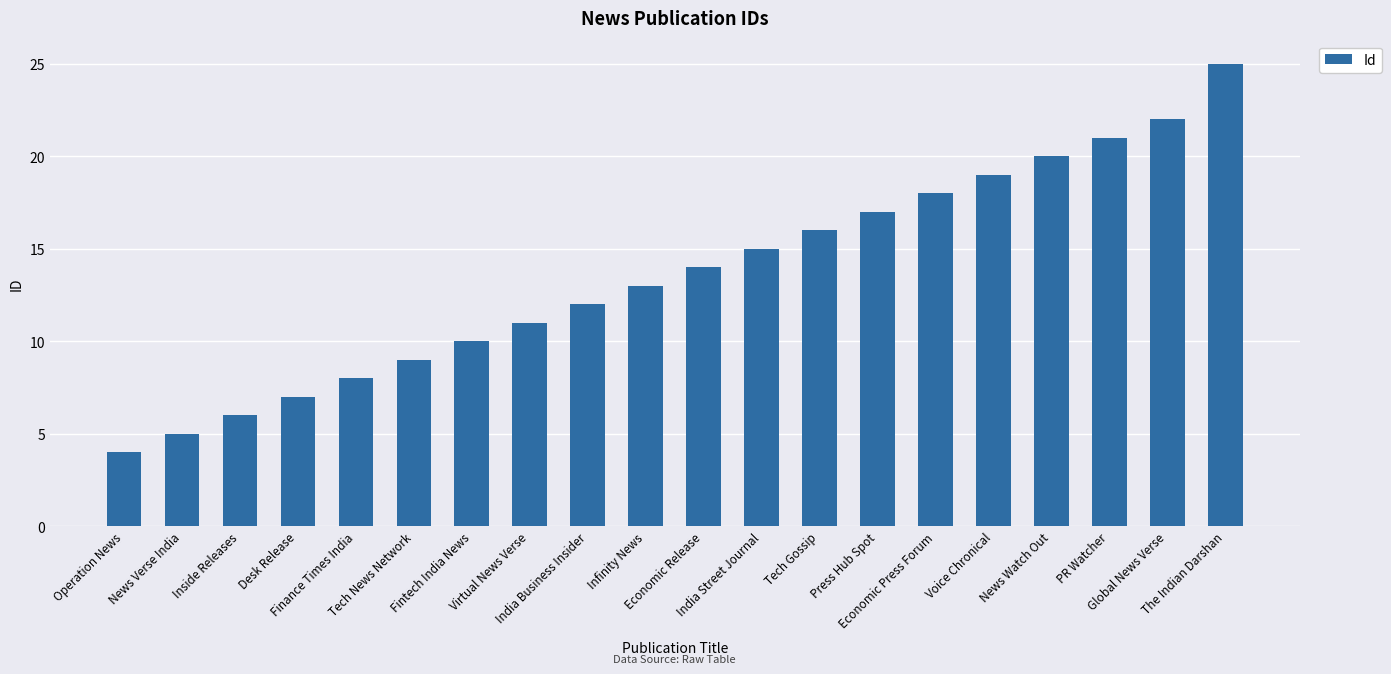

How many distinct data groups are displayed?

1